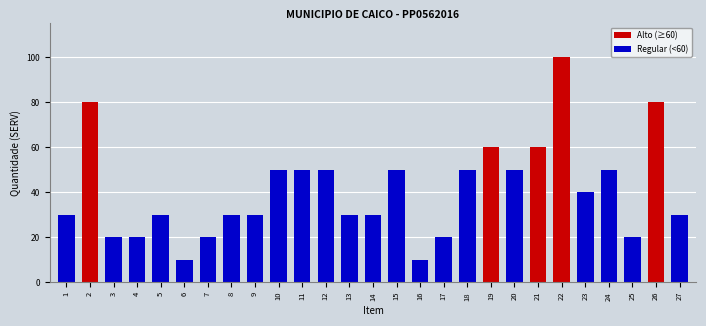

Reading left to right, list all the values displayed in this chart.

30	80	20	20	30	10	20	30	30	50	50	50	30	30	50	10	20	50	60	50	60	100	40	50	20	80	30